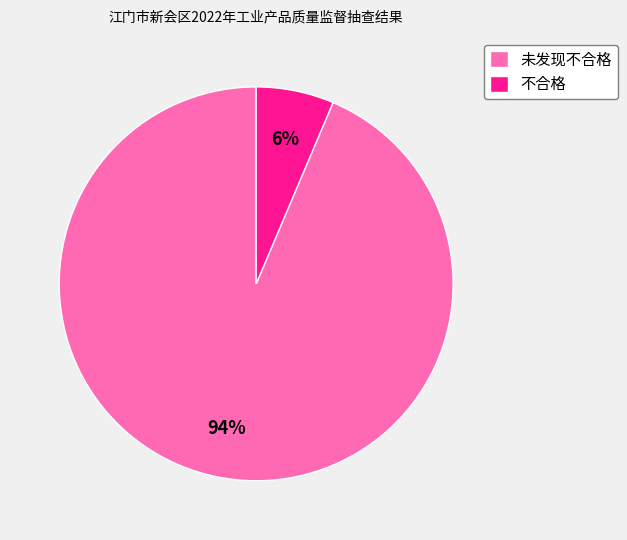

To the nearest percent, what portion does 不合格 represent?

6%